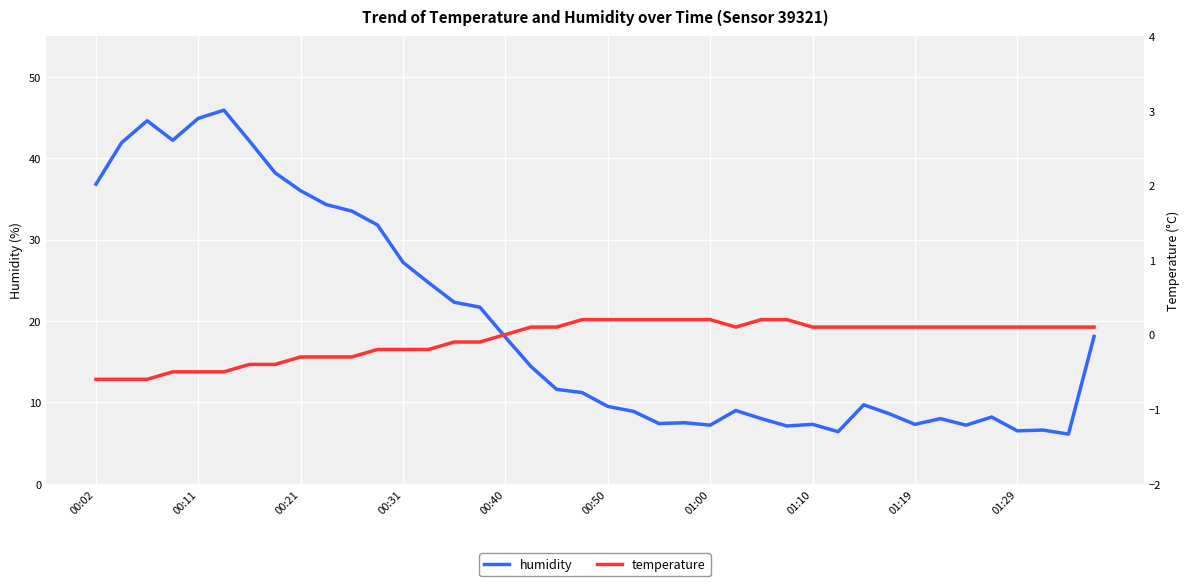

What is the highest value of the humidity series?

45.9